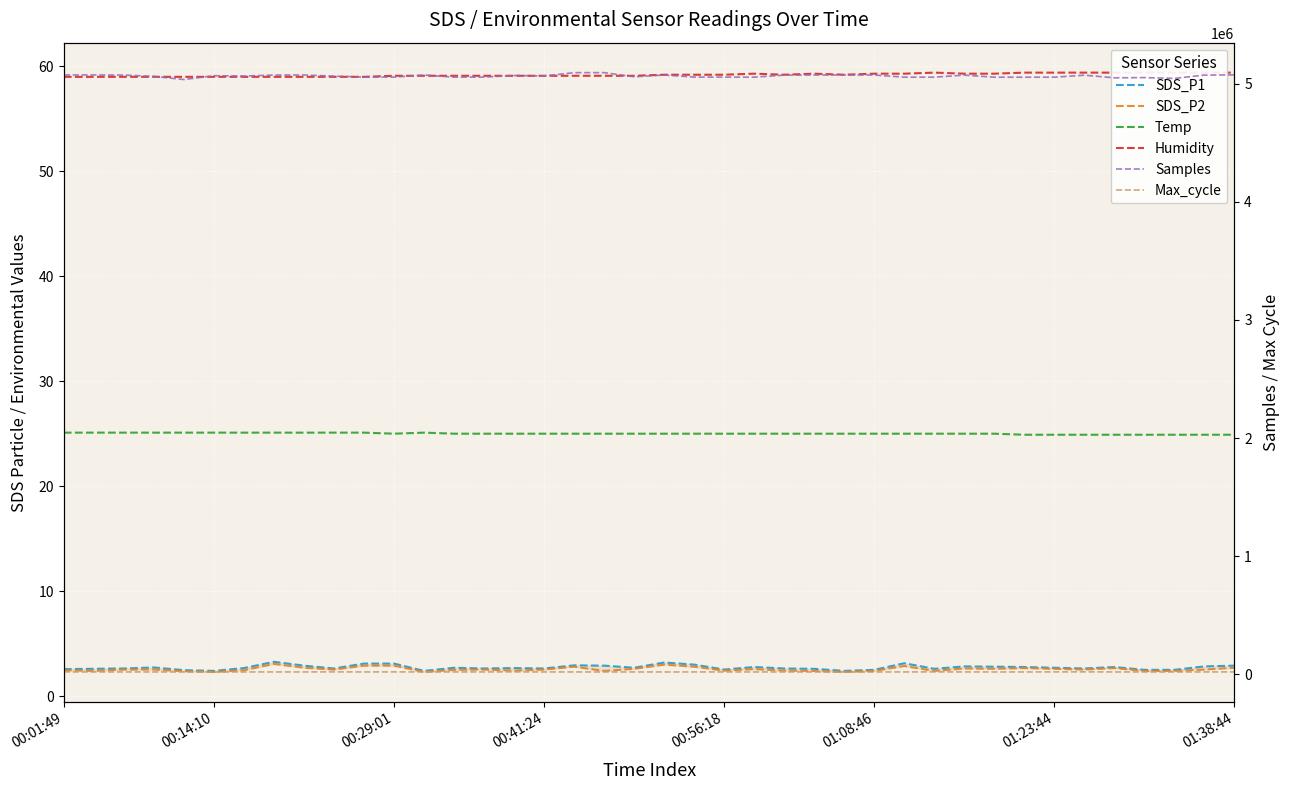

At 01:23:44, list the series in order from smallest to largest.

SDS_P2, SDS_P1, Temp, Humidity, Max_cycle, Samples